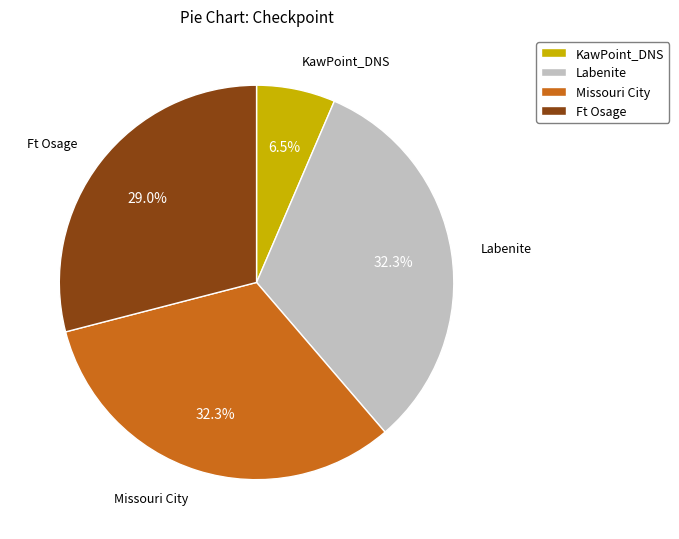

Does any single category account for the majority?

No